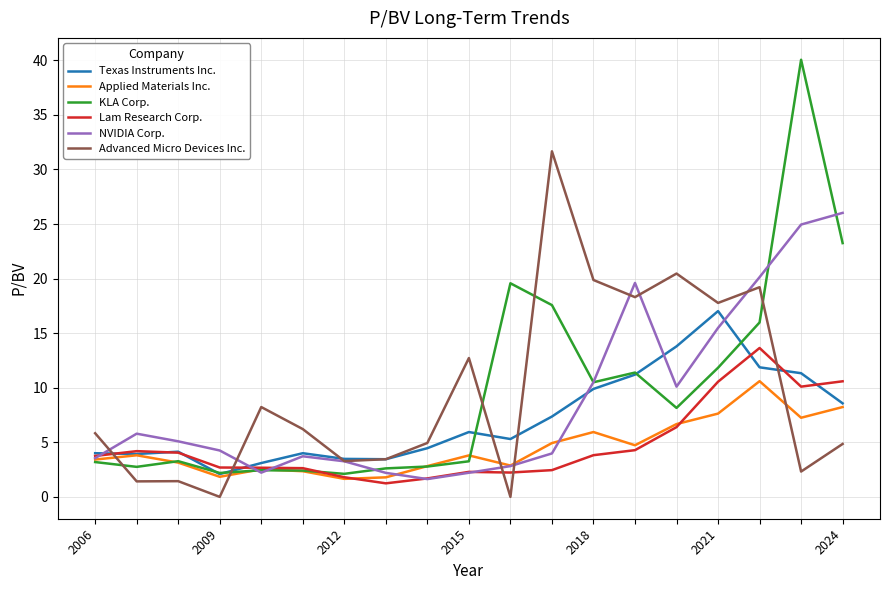

How many intersections are there between Lam Research Corp. and Advanced Micro Devices Inc.?

5